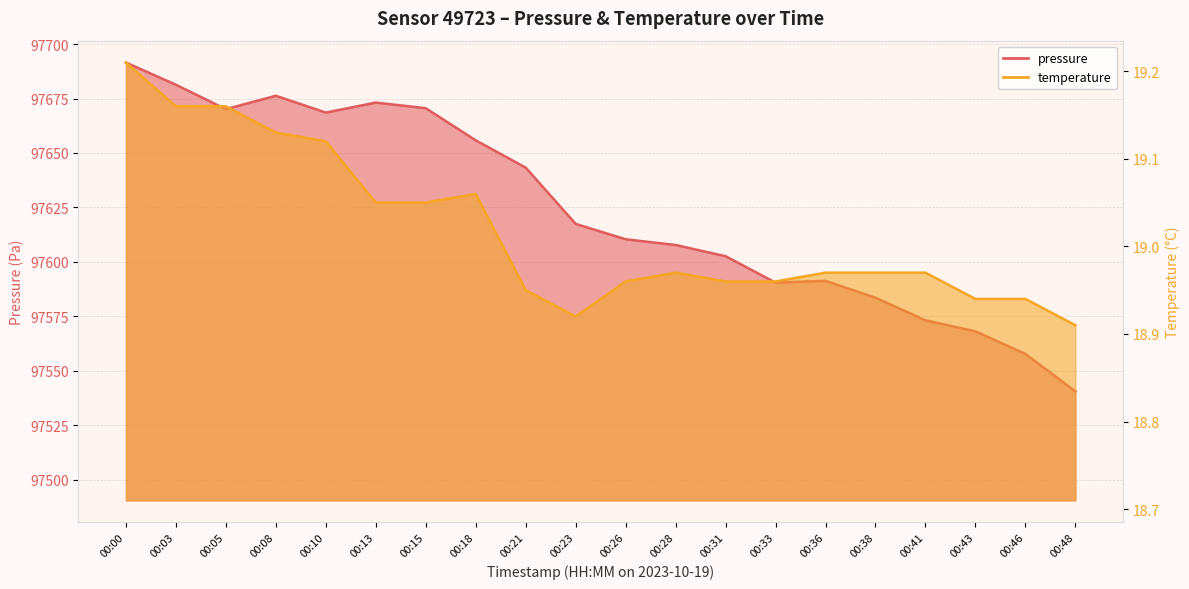

True or false: pressure and temperature cross at least once.

False